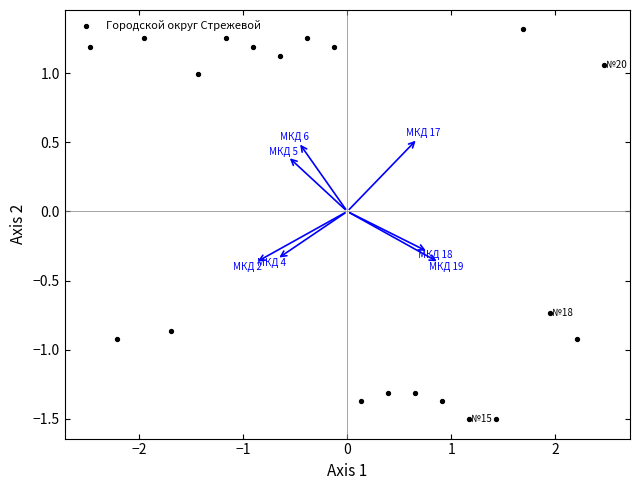

What is the range of Y values (max minus min)?

2.8